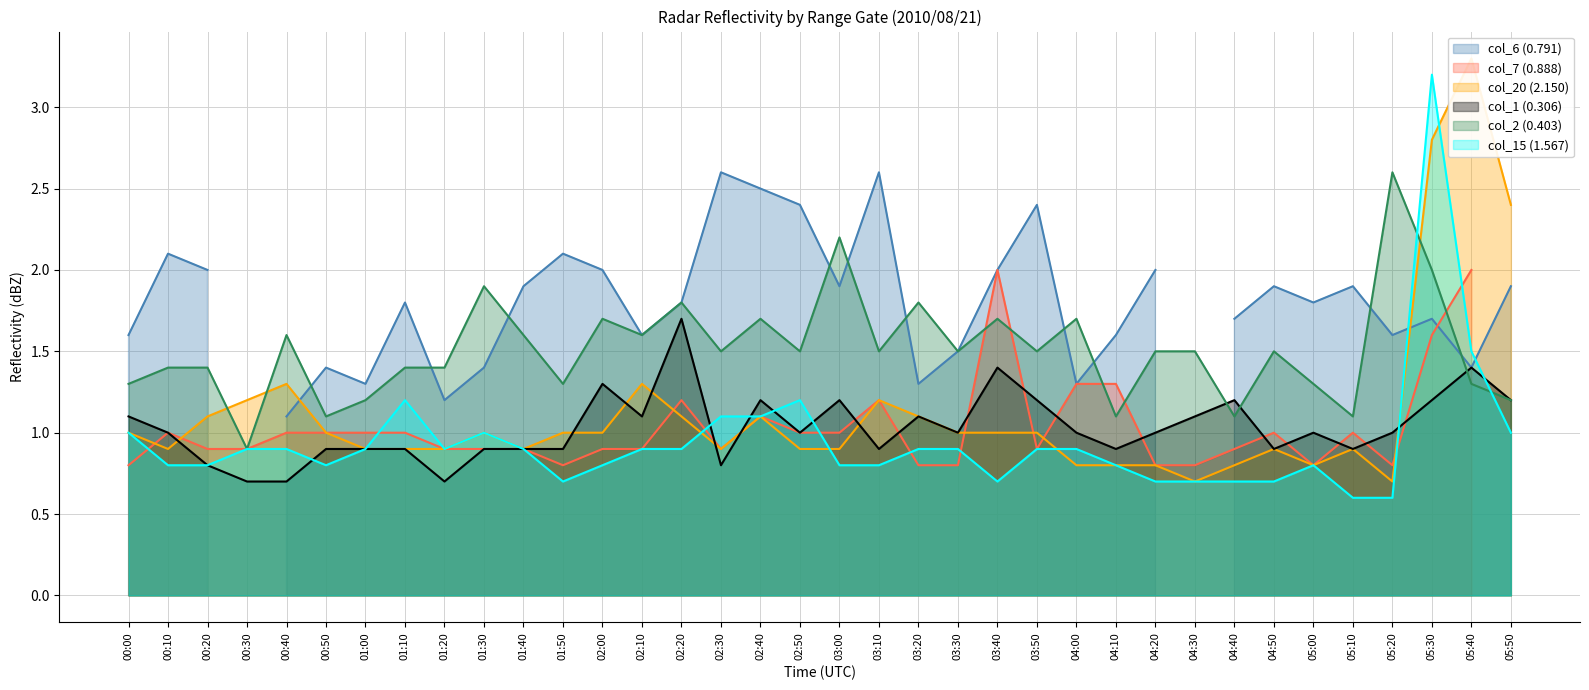

At which label does col_15 (1.567) reach its peak?

05:30